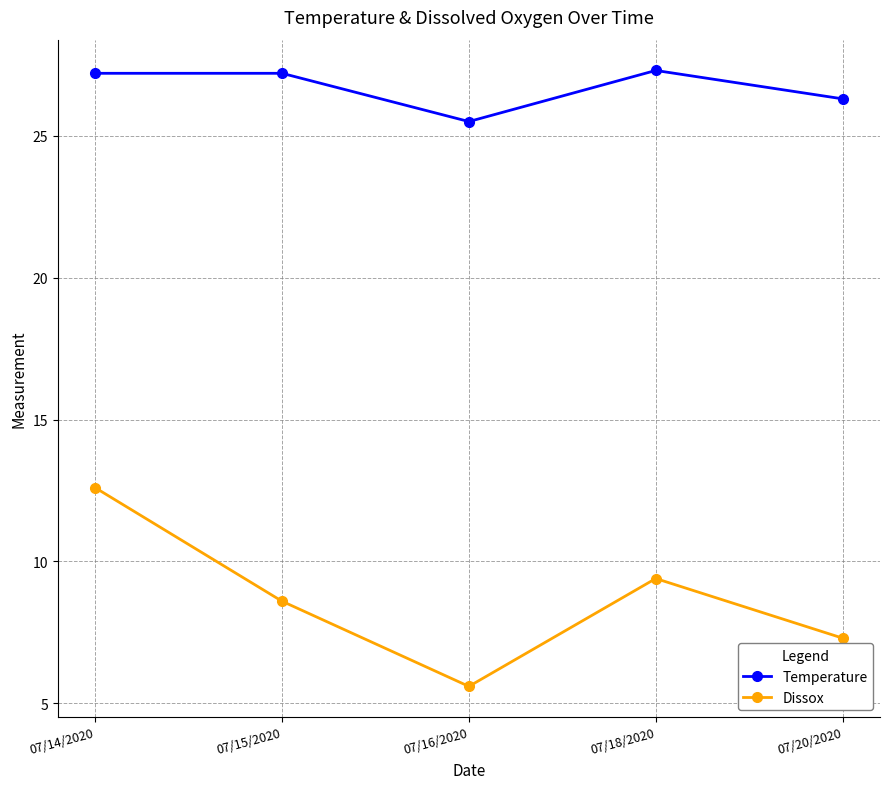

Rank the series at 07/14/2020 from lowest to highest value.

Dissox, Temperature